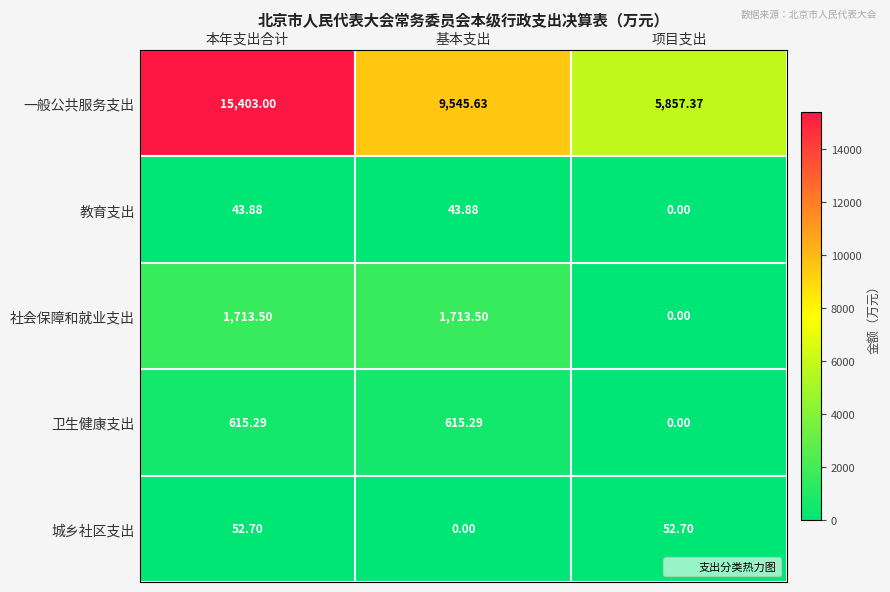

At which label does 教育支出 reach its minimum?

项目支出